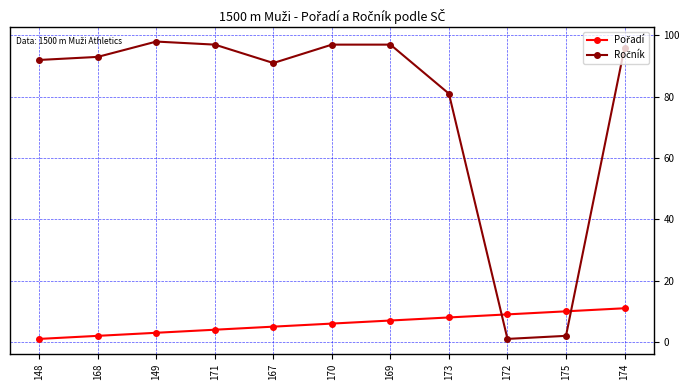

At how many categories does at least one series exceed 46?

9